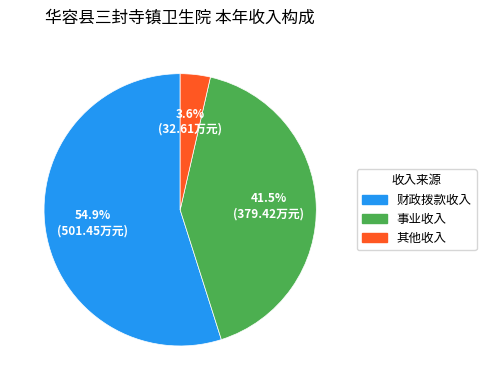

What portion of the pie excludes 财政拨款收入?

45.1%